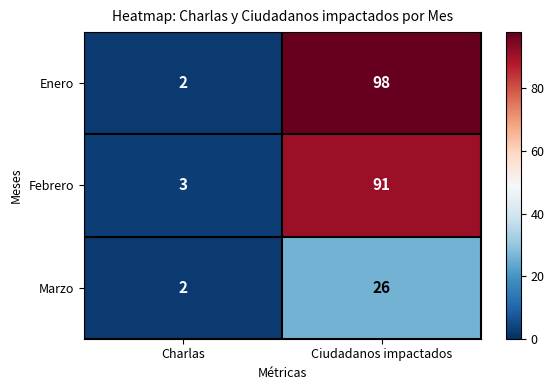

At how many categories does at least one series exceed 54?

1